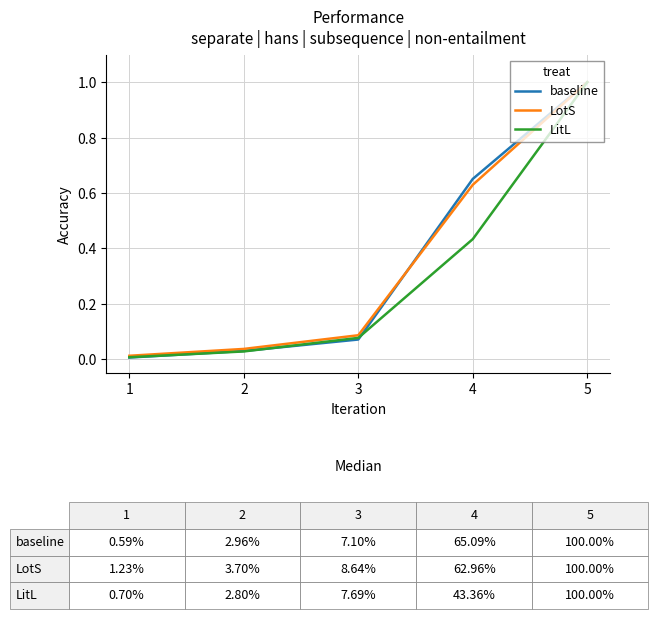

Count the number of data series in this chart.

3